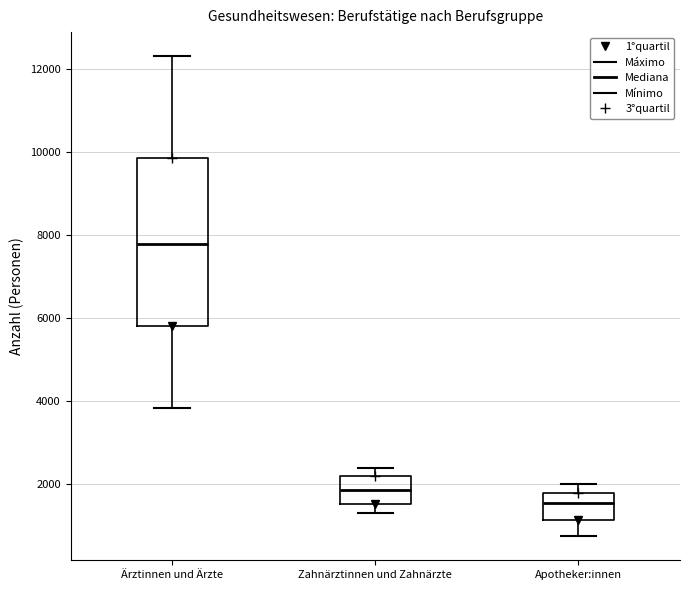

Reading left to right, transcribe this box plot: for each box, give where its median line is, the range the box spans, and where its two whiskers end, as read against the y-axis. The values are not printed on the chart, so give them approximately, as read against the axis.

Ärztinnen und Ärzte: median 7800, box 5800 to 9800, whiskers 3800 to 12400
Zahnärztinnen und Zahnärzte: median 1800, box 1600 to 2200, whiskers 1400 to 2400
Apotheker:innen: median 1600, box 1200 to 1800, whiskers 800 to 2000